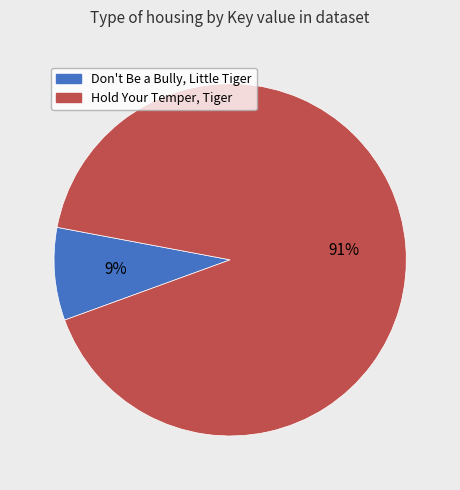

Count the number of slices in the pie.

2